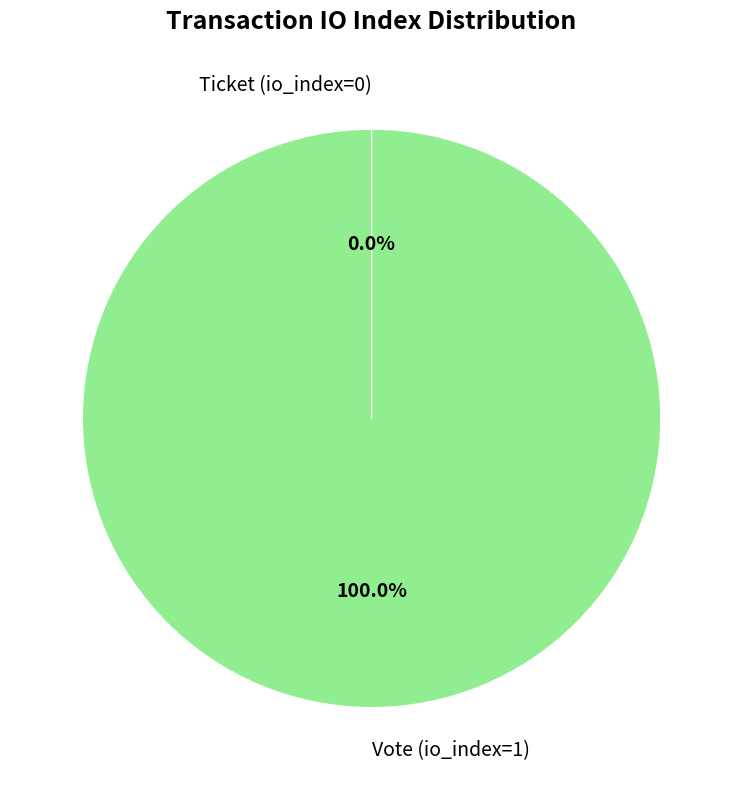

Count the number of slices in the pie.

2